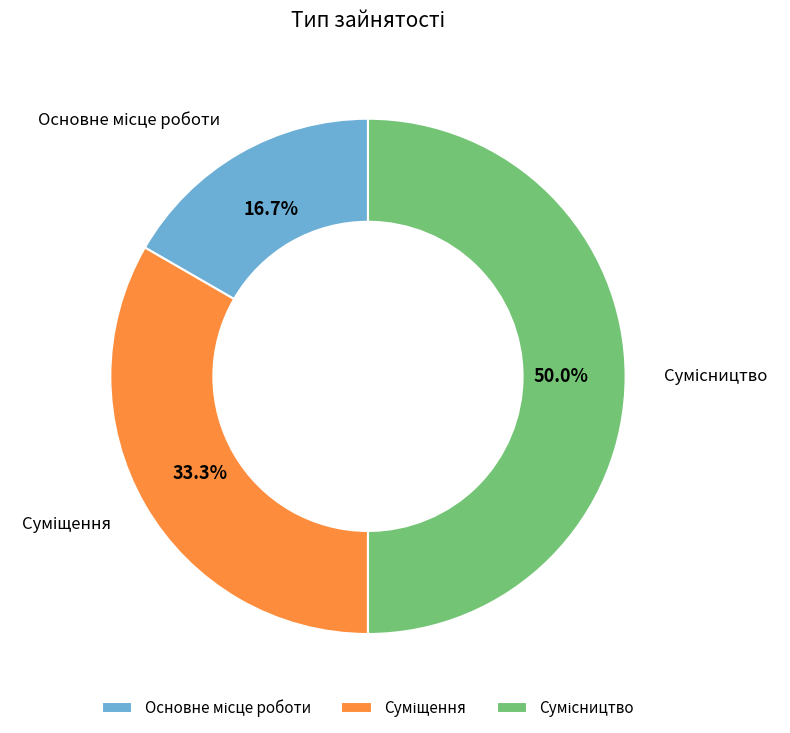

How many slices are in this pie chart?

3